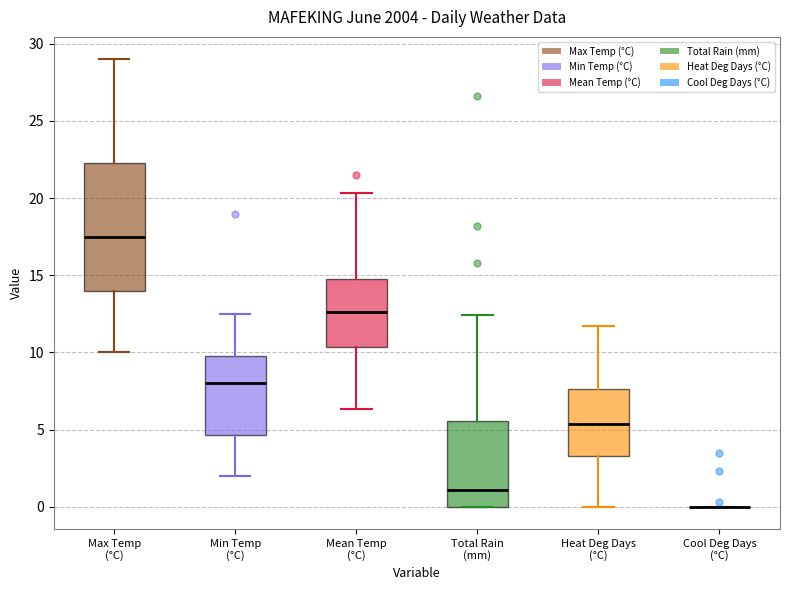

Where does the upper whisker of the box for Max Temp (°C) end on the y-axis? The values are not printed on the chart, so give them approximately, as read against the axis.

29.0